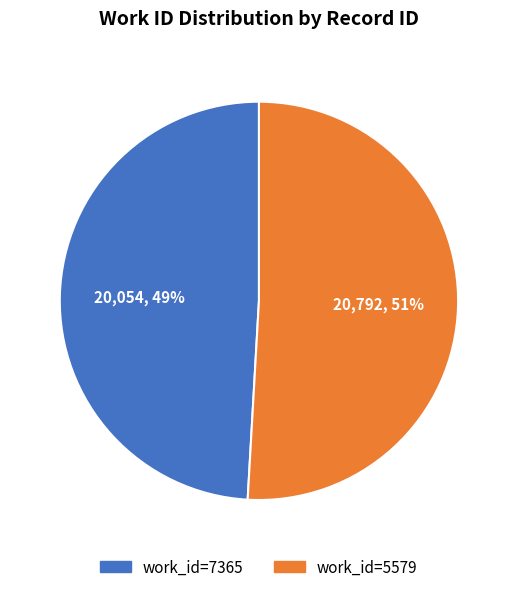

How many segments does this pie chart have?

2